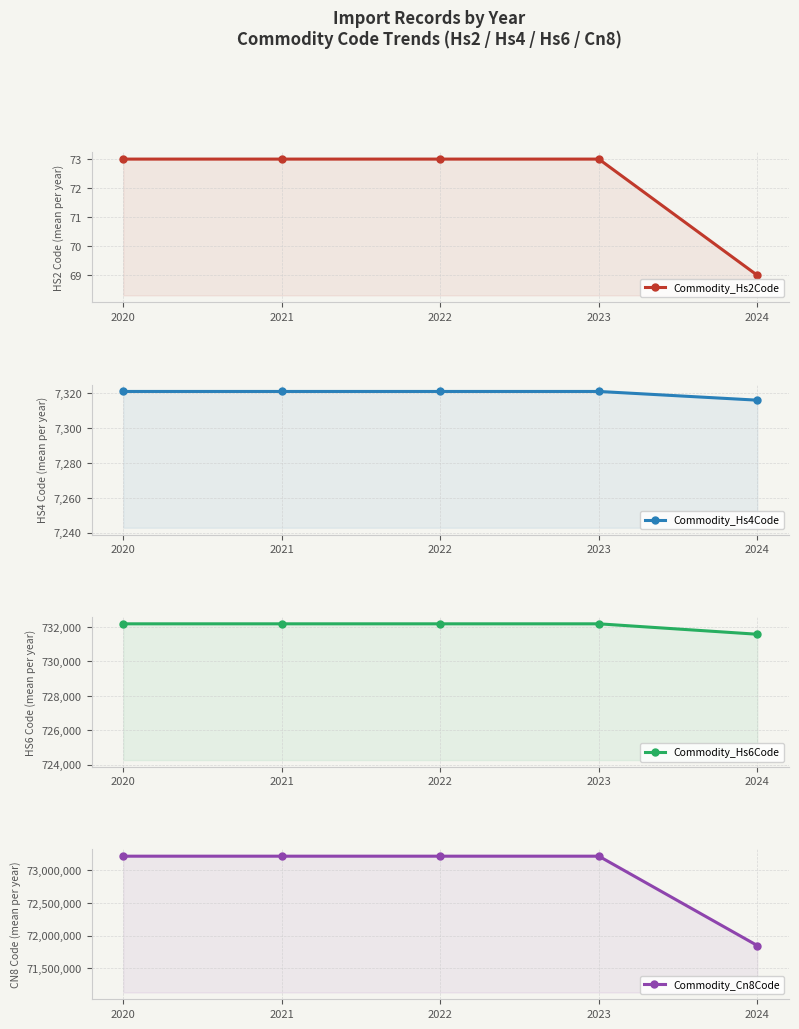

Rank the series by their maximum value, from highest to lowest.

Commodity_Cn8Code, Commodity_Hs6Code, Commodity_Hs4Code, Commodity_Hs2Code